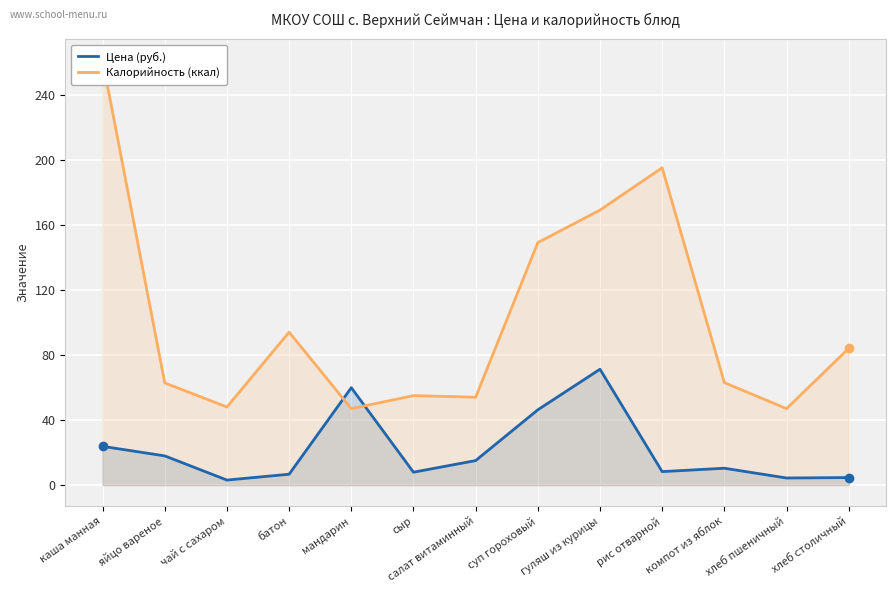

In Калорийность (ккал), how many points are higher than both neighbors (excluding endpoints)?

3